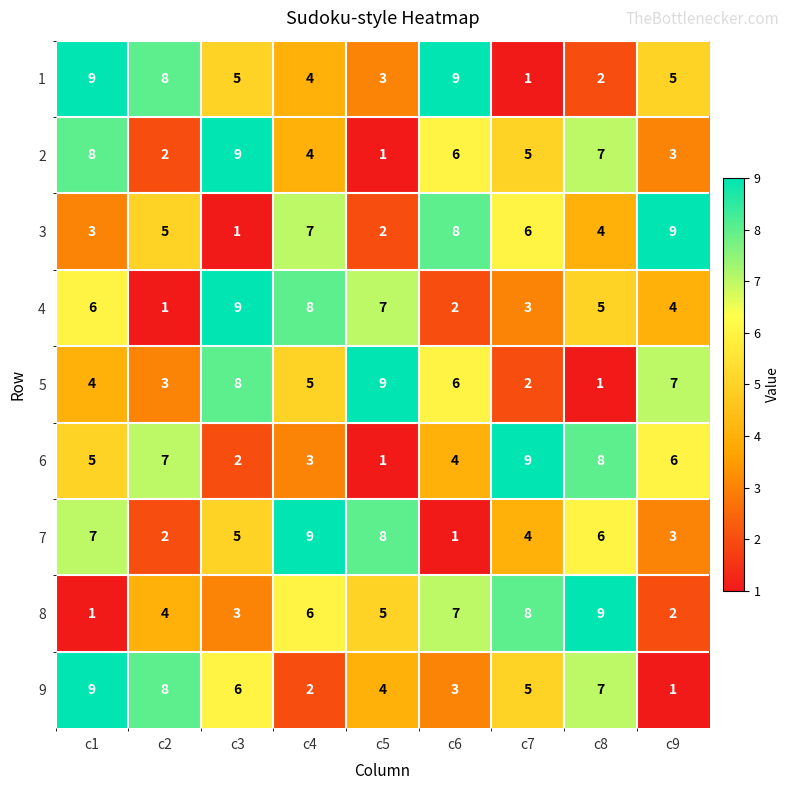

What is the difference between the highest and lowest values at c4?

7